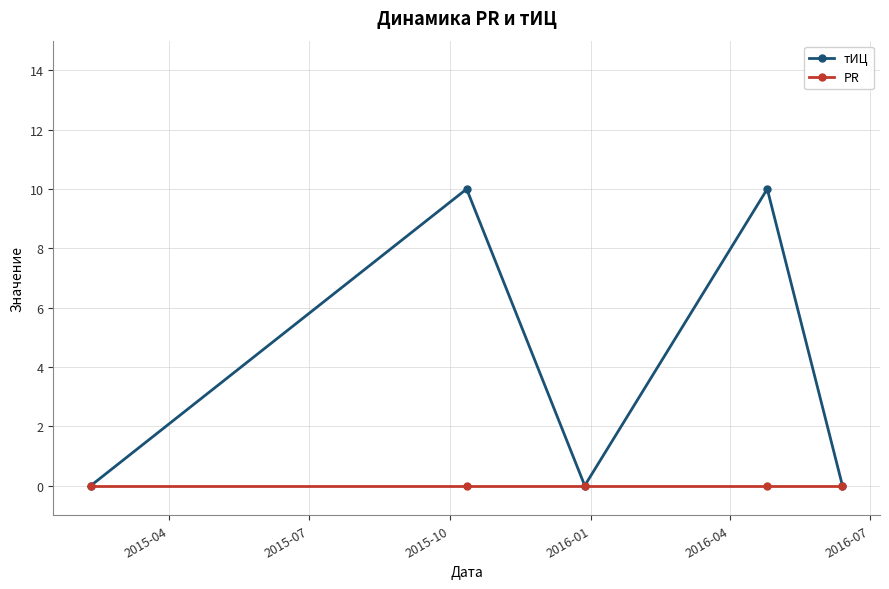

What is the greatest value displayed?

10